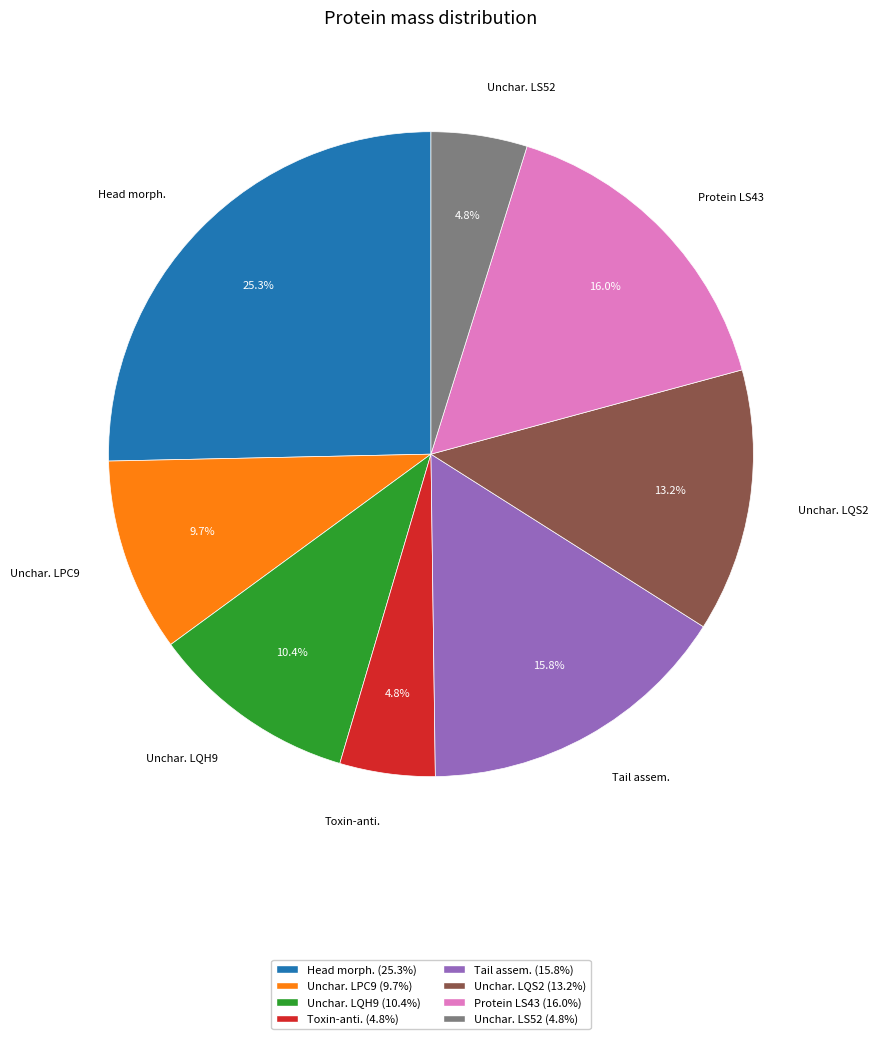

Combined, what portion of the pie is Unchar. LQH9 and Unchar. LS52?

15.2%